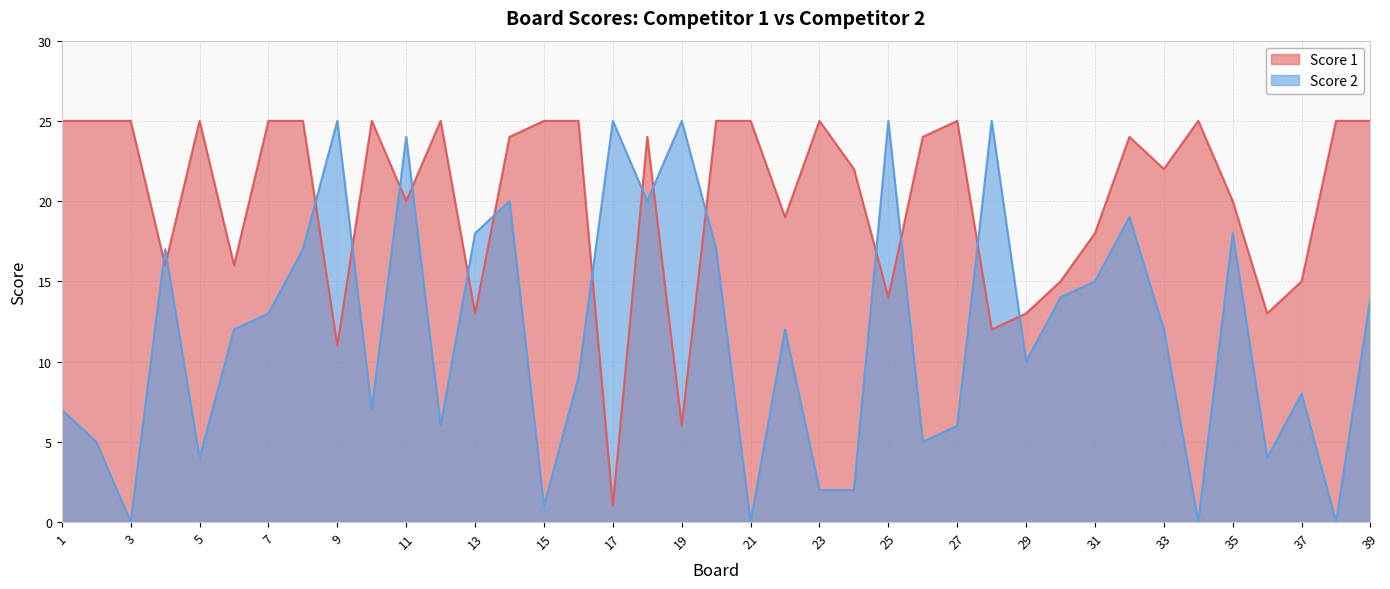

How many data points in Score 1 are less than 24?

18